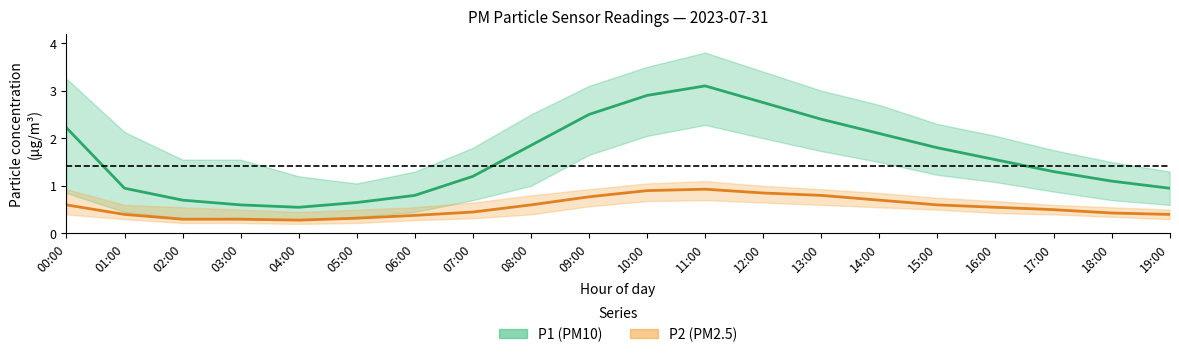

What is the value of the P1 (PM10) point at the 7th from the left?

0.8